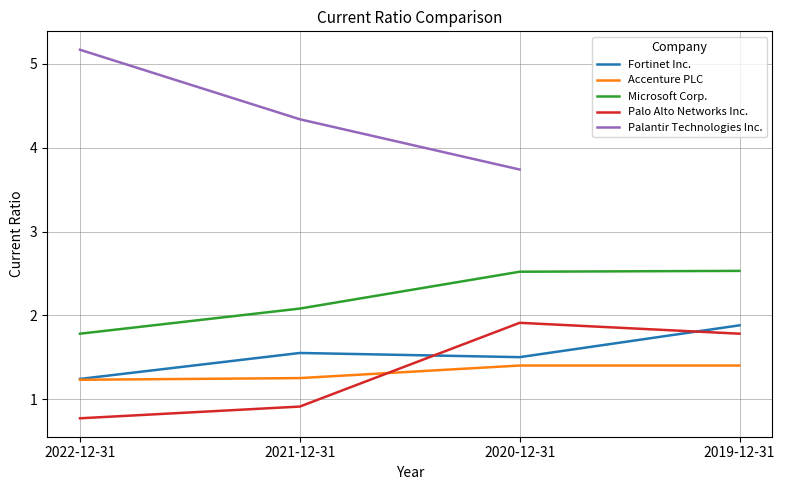

What is the lowest value of the Palo Alto Networks Inc. series?

0.8